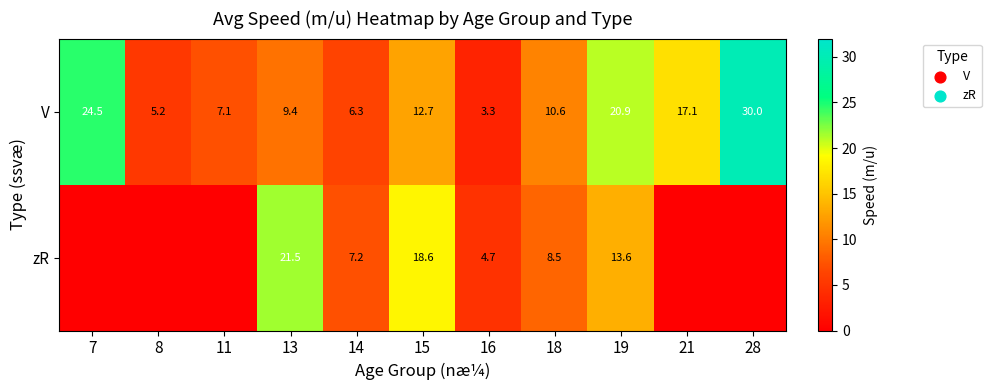

Rank the categories by V value from lowest to highest.

16, 8, 14, 11, 13, 18, 15, 21, 19, 7, 28